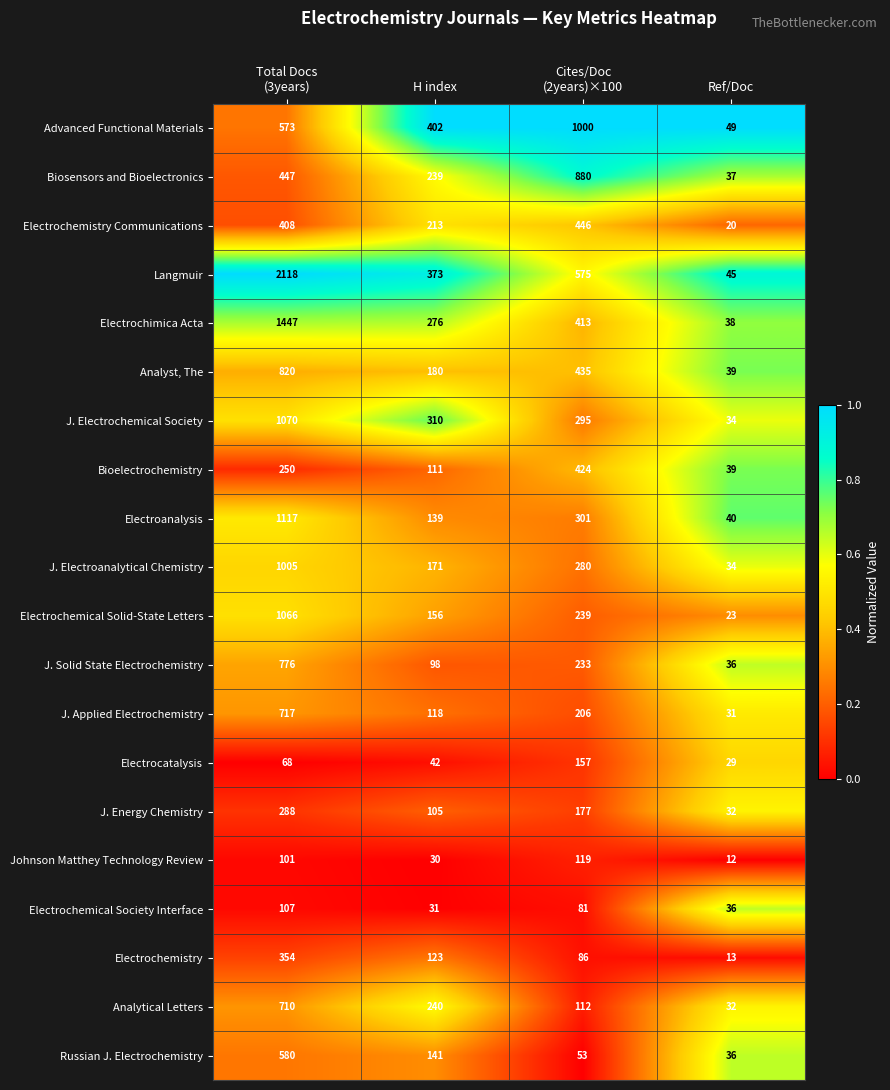

What is the difference between the maximum and minimum values in the Analyst, The series?

781